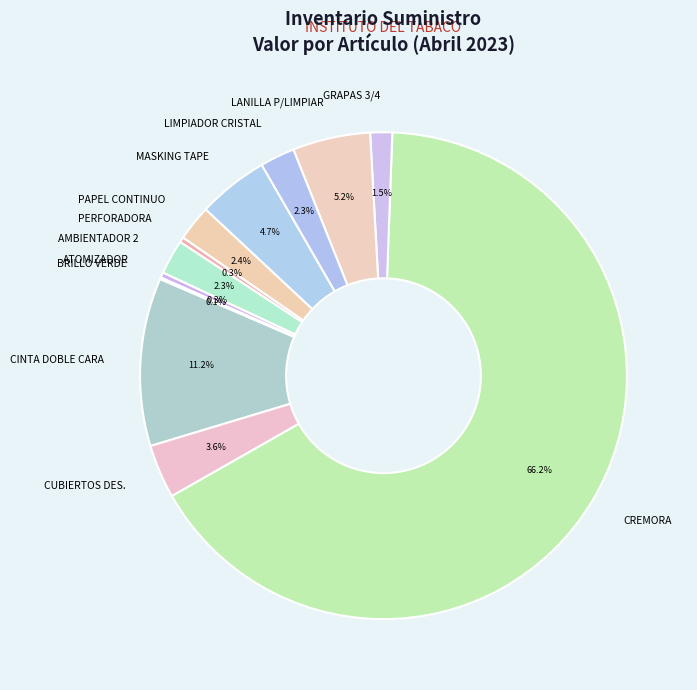

Does CREMORA represent more than half of the total?

Yes